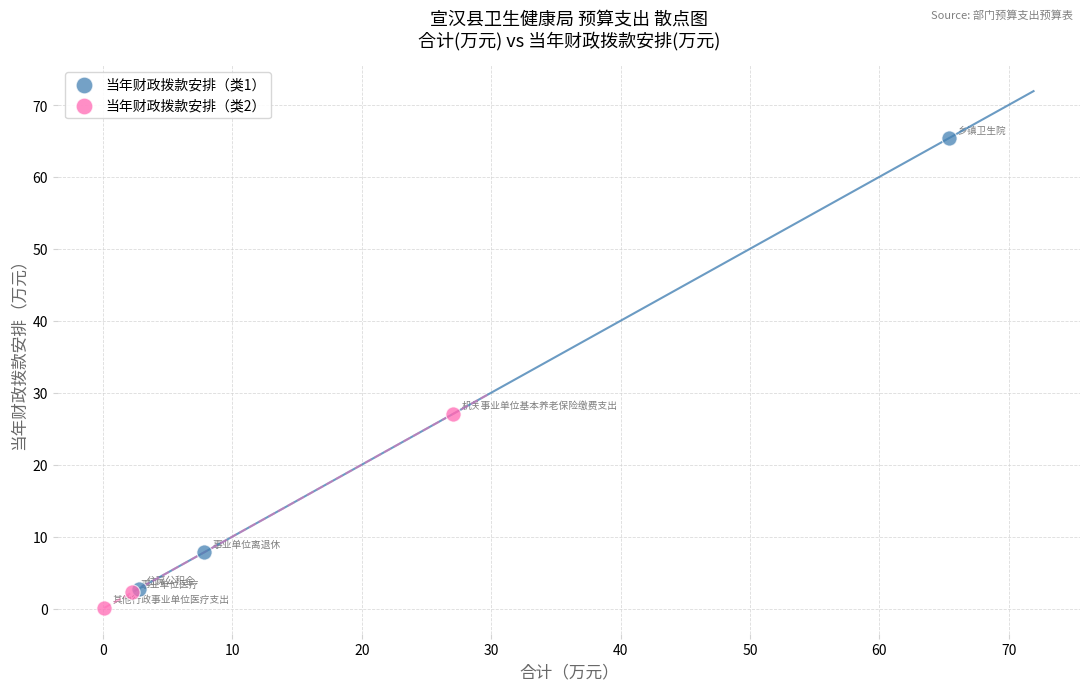

Which series contains the highest Y value?

当年财政拨款安排（类1）